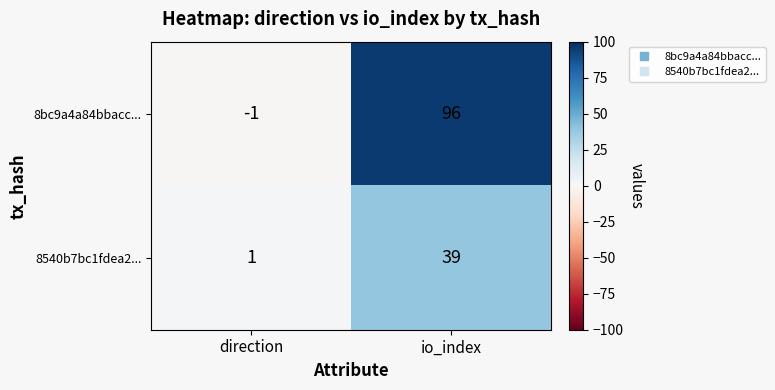

What is the sum of all 8bc9a4a84bbacc... values?

95